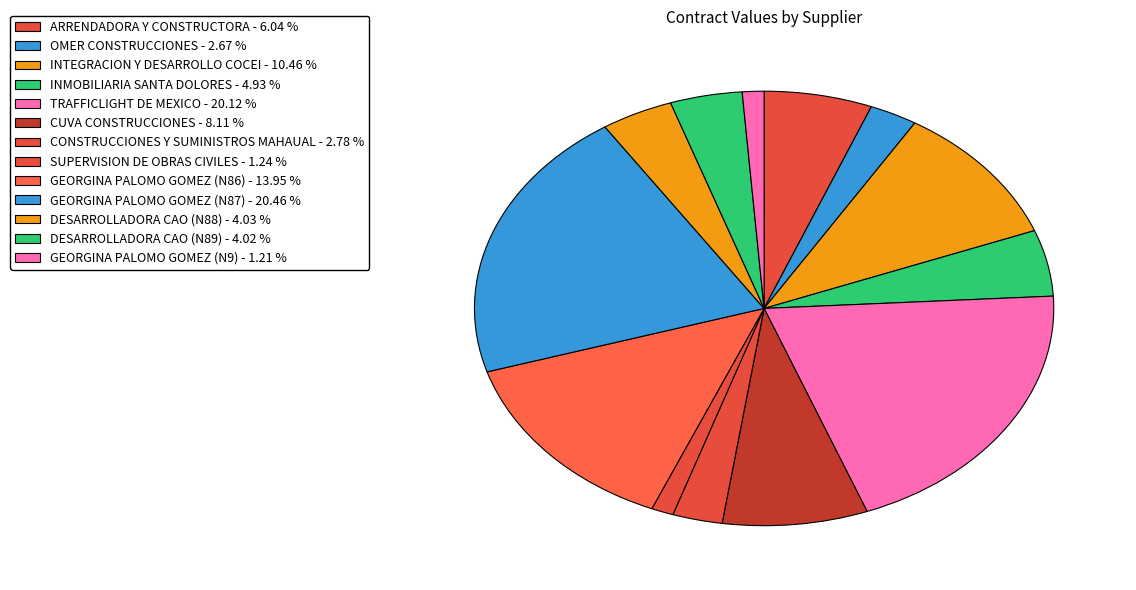

The GEORGINA PALOMO GOMEZ (N9) slice represents 11% of the pie. True or false?

False